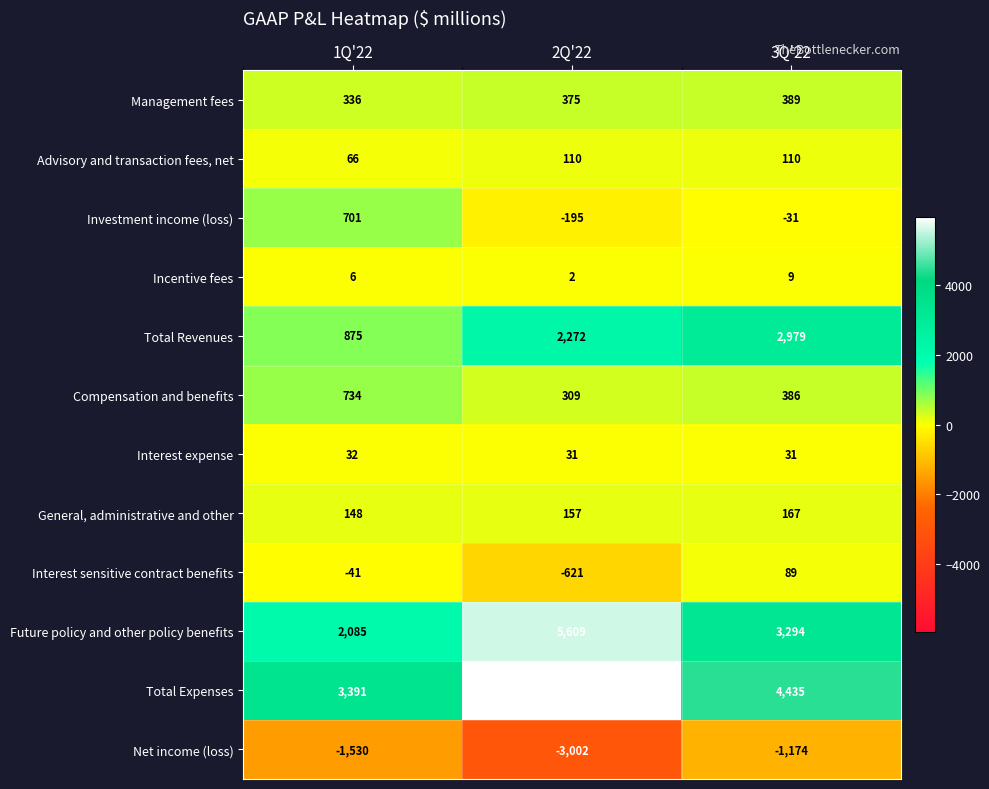

The value of General, administrative and other at 1Q'22 is 101. True or false?

False